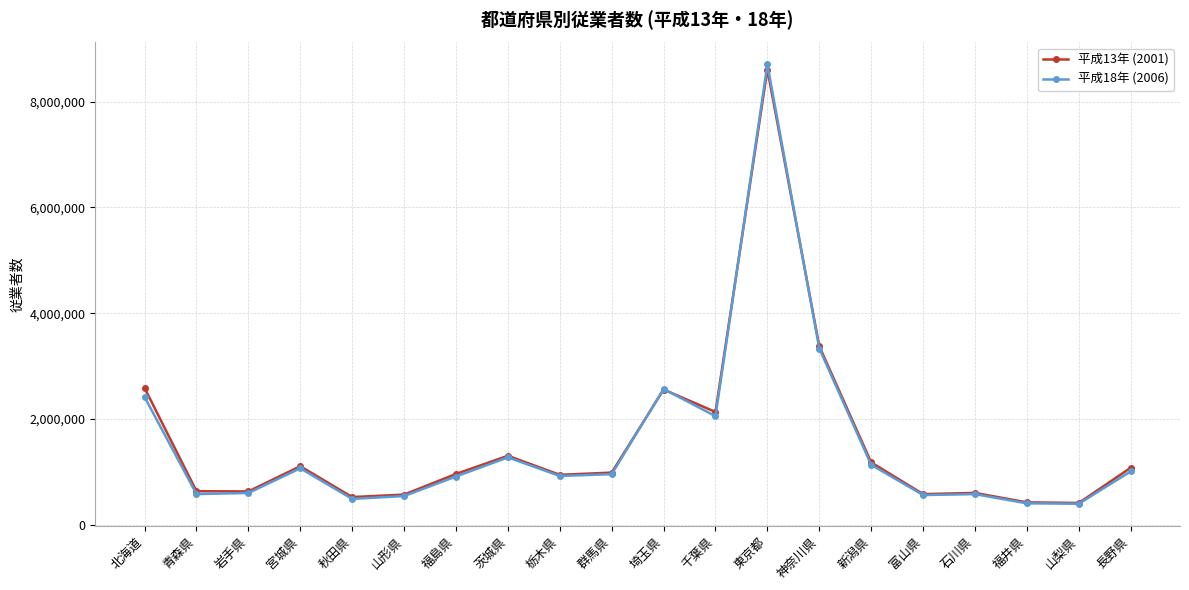

How many series are shown in this chart?

2